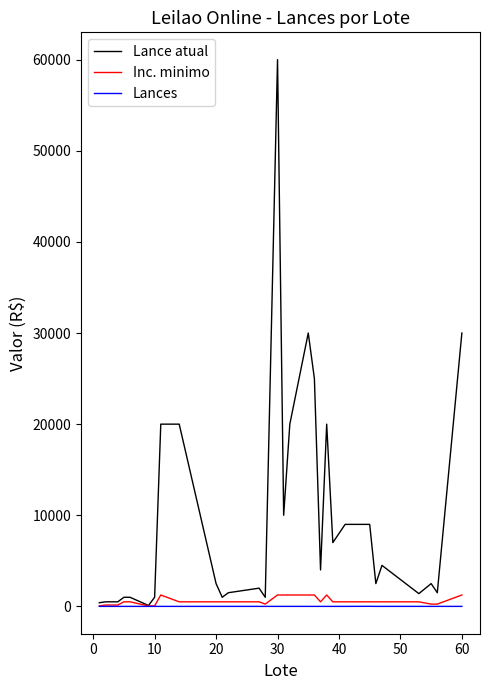

What is the greatest value displayed?

60000